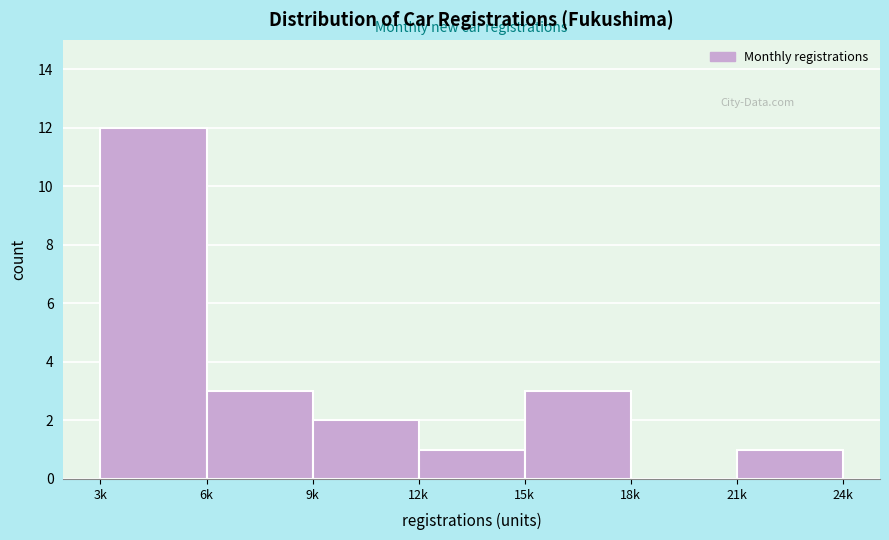

Reading left to right, transcribe all the data shown in this chart.

3k=12	6k=3	9k=2	12k=1	15k=3	18k=0	21k=1